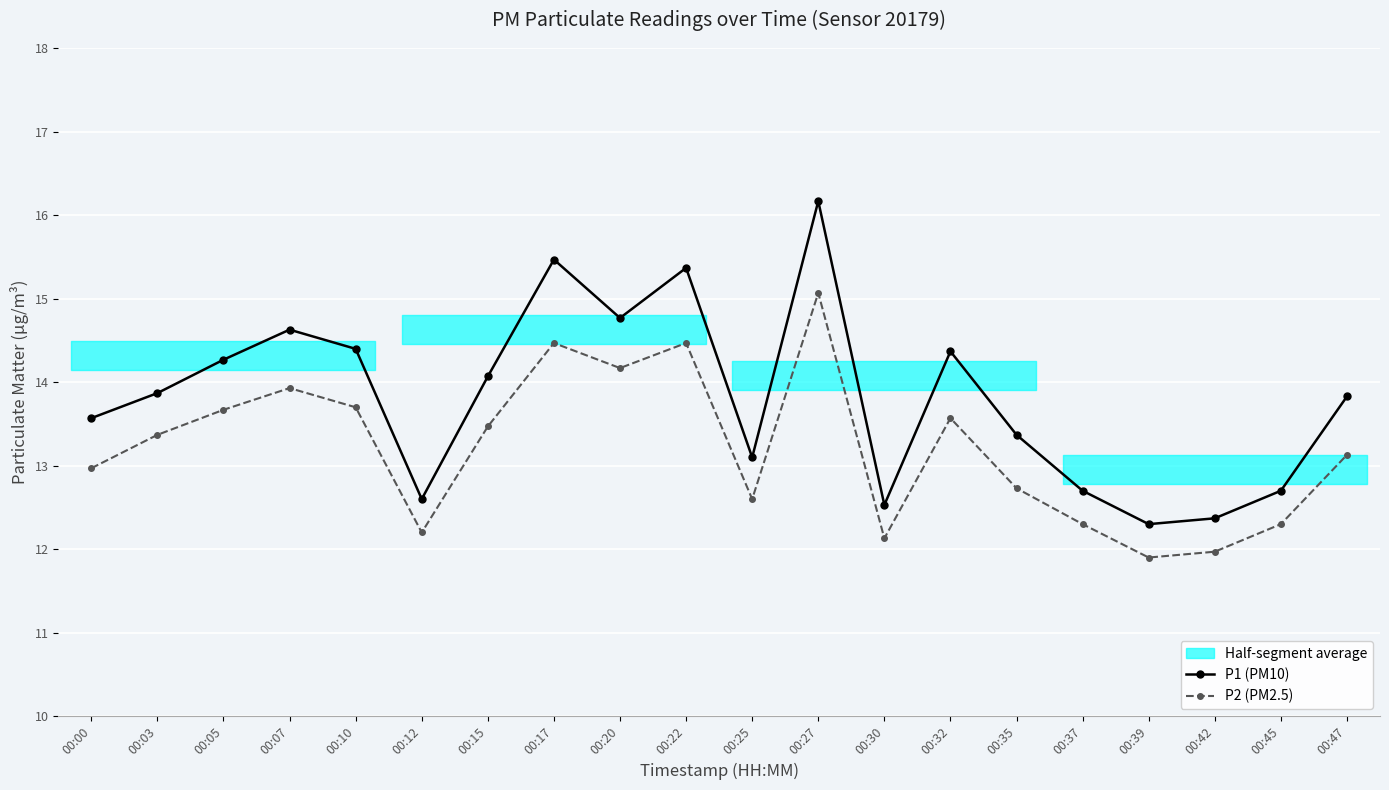

What is the difference between the P1 (PM10) values at 00:05 and 00:30?

1.7